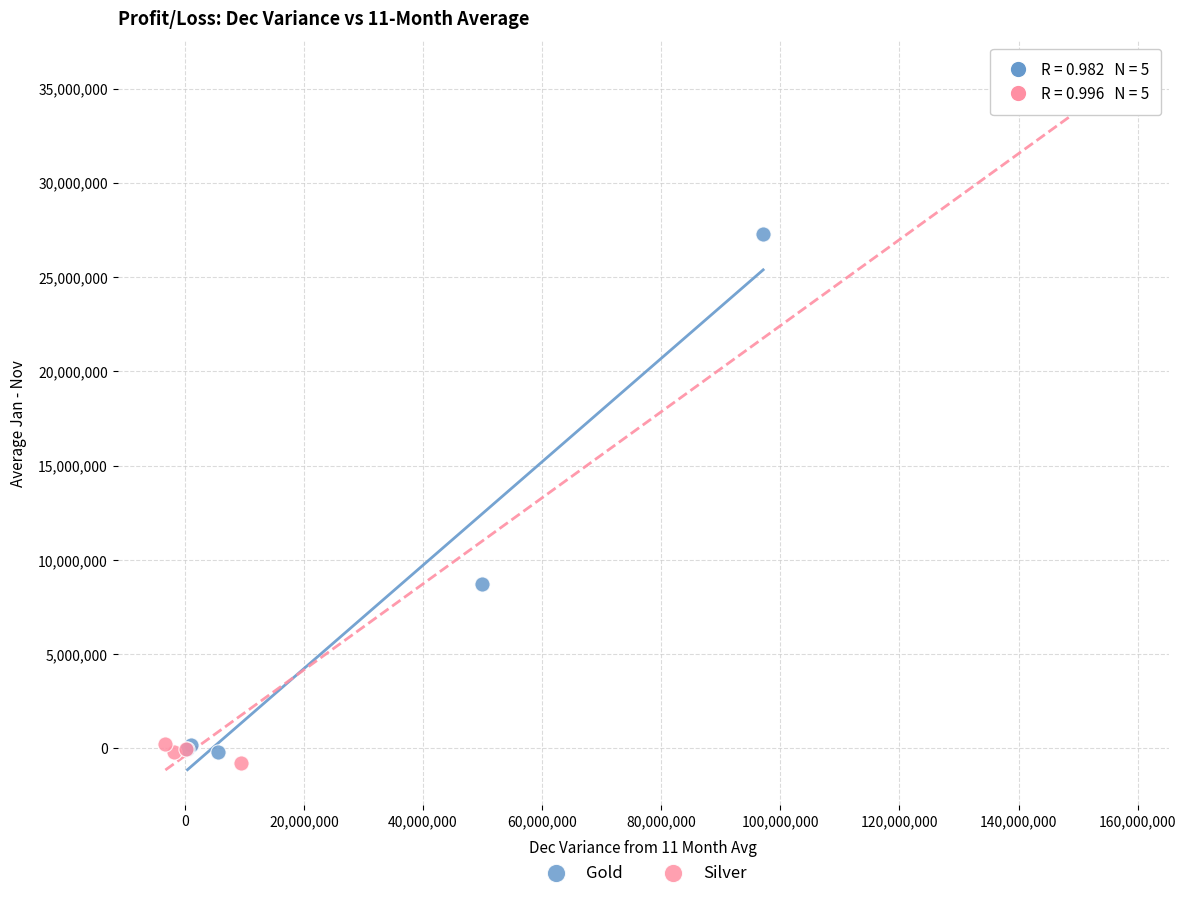

Which series contains the highest Y value?

Silver